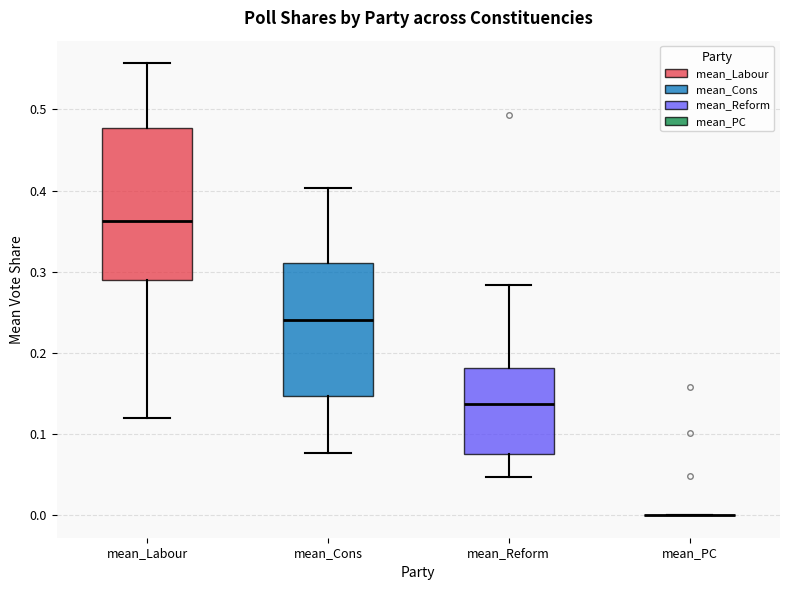

Where does the median line of the box for mean_Reform sit on the y-axis? The values are not printed on the chart, so give them approximately, as read against the axis.

0.14